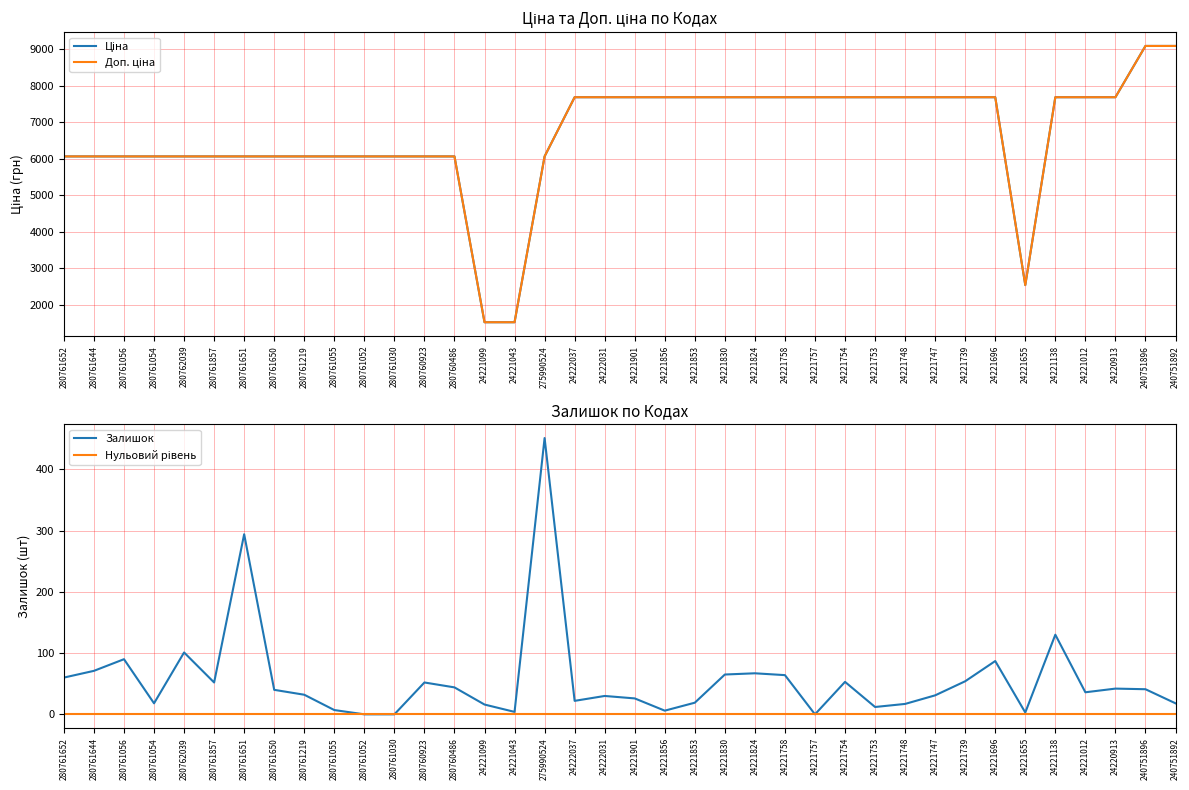

What is the total value across all series at 24221043?

3057.8